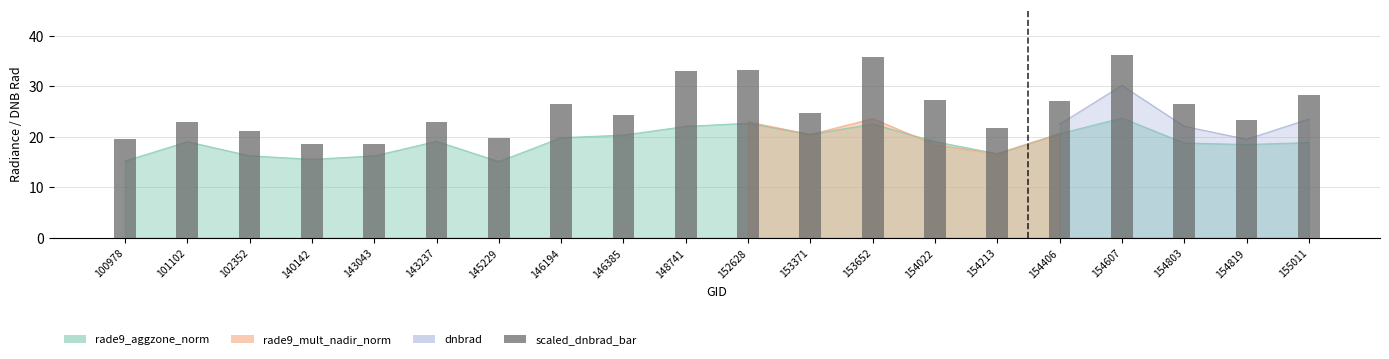

What is the sum of all values?

510.9